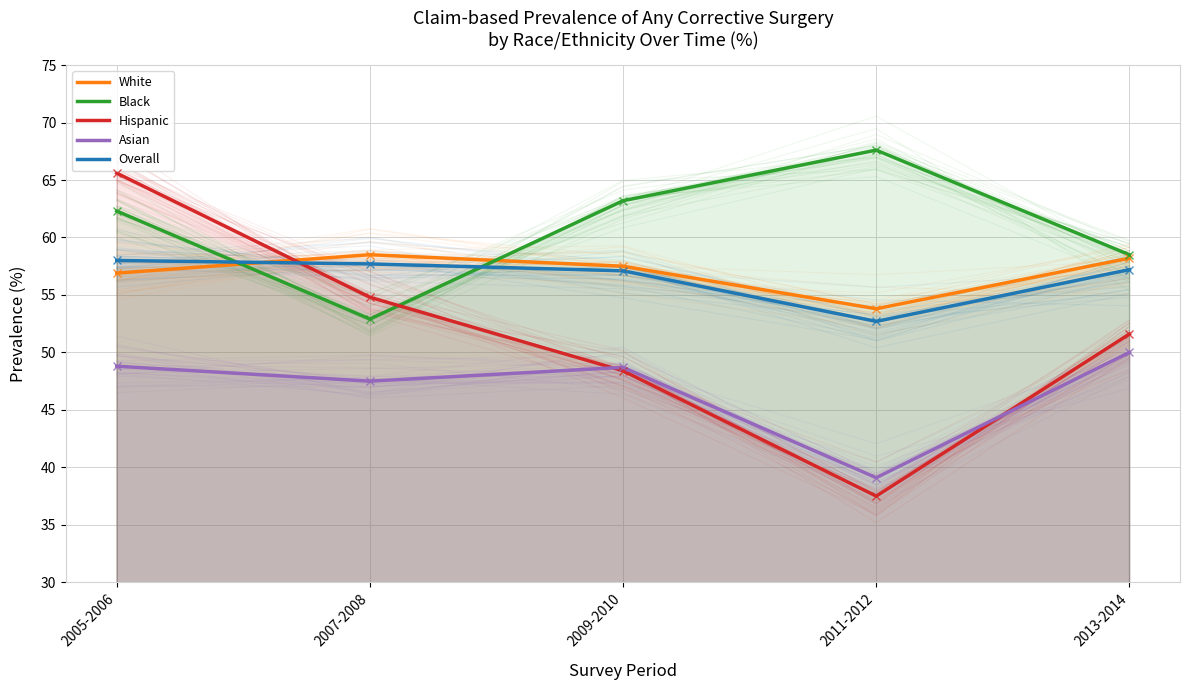

At how many categories does at least one series exceed 57?

5